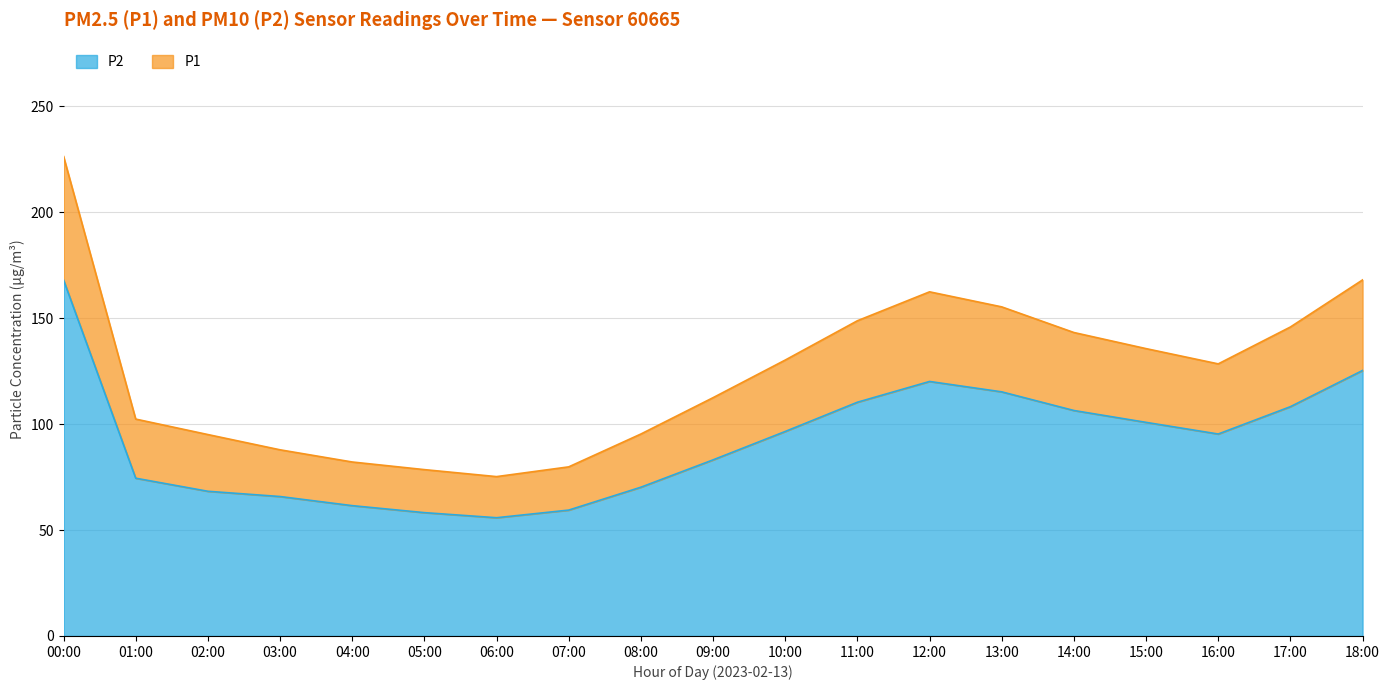

At how many categories does at least one series exceed 220?

1